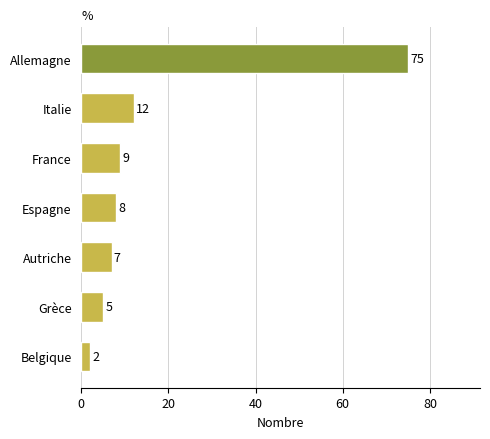

What is the change in value from France to Belgique?

-7